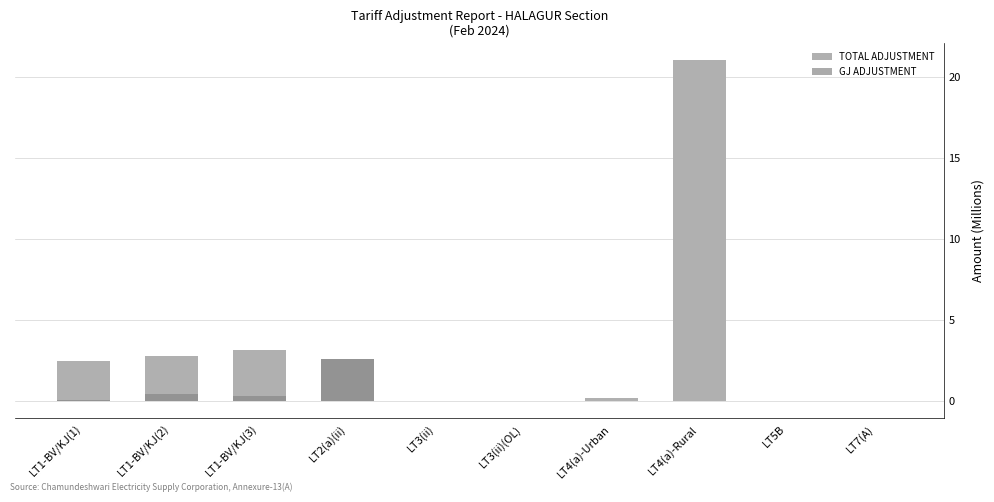

Which series has the largest total across all categories?

TOTAL ADJUSTMENT